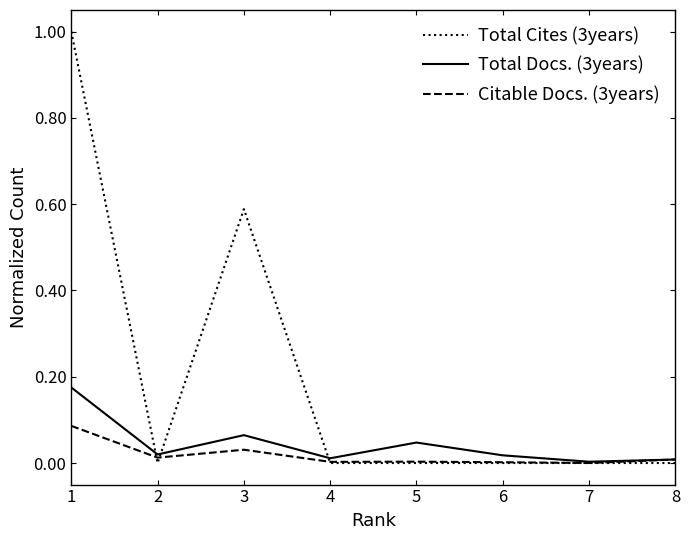

The value of Total Cites (3years) at 5 is 0.0. True or false?

True